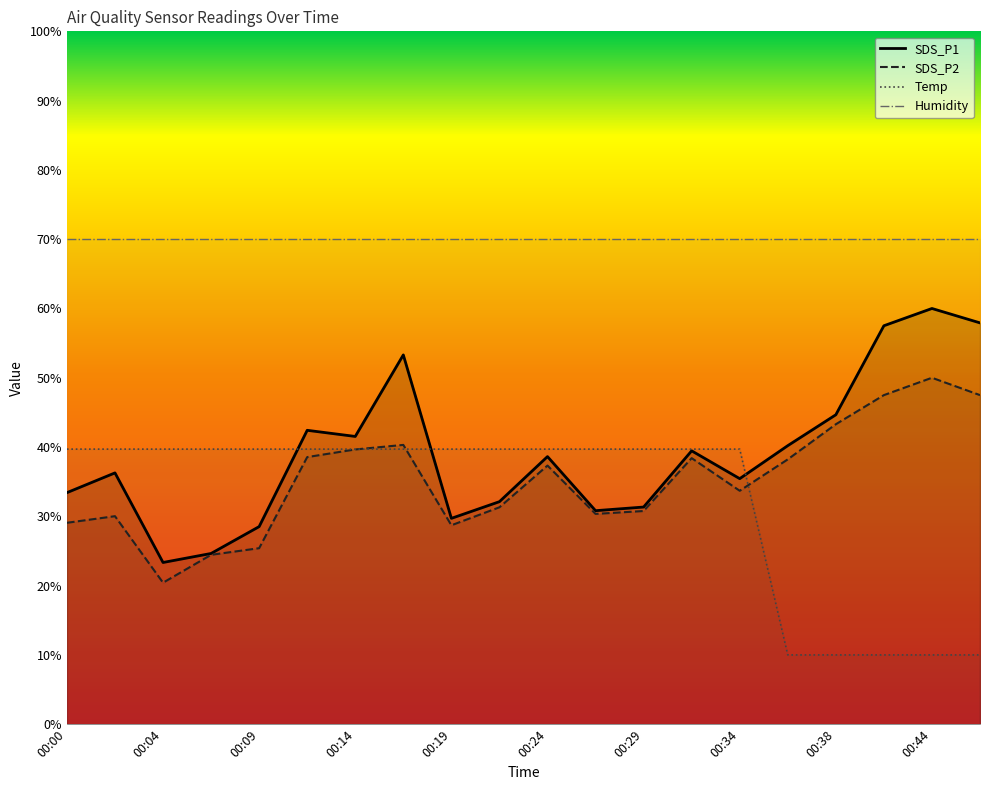

List the series in order of their peak value, highest first.

Humidity, SDS_P1, SDS_P2, Temp